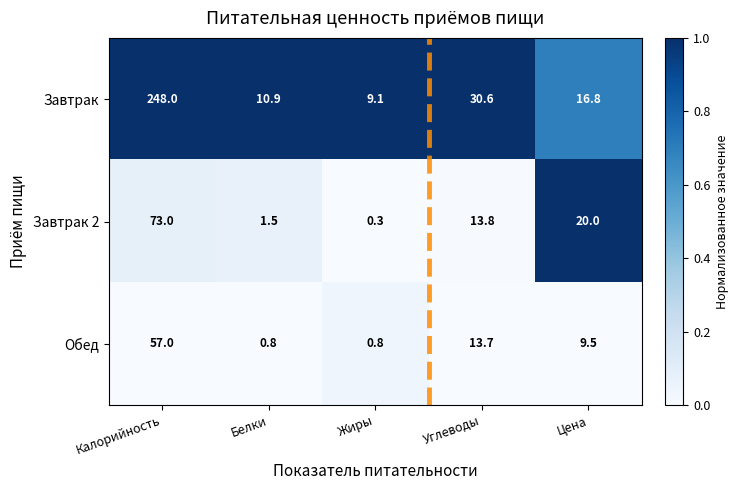

Reading left to right, list all the values displayed in this chart.

Завтрак: Калорийность=248.0	Белки=10.9	Жиры=9.1	Углеводы=30.6	Цена=16.8
Завтрак 2: Калорийность=73.0	Белки=1.5	Жиры=0.3	Углеводы=13.8	Цена=20.0
Обед: Калорийность=57.0	Белки=0.8	Жиры=0.8	Углеводы=13.7	Цена=9.5